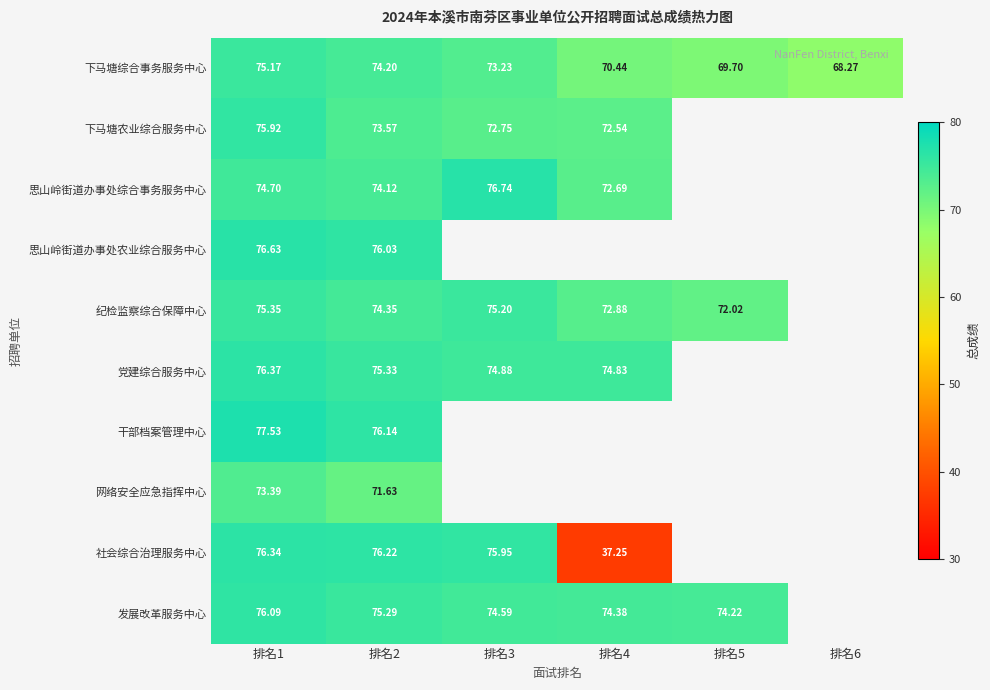

Is the value of 发展改革服务中心 at 排名3 greater than the value of 党建综合服务中心 at 排名2?

No